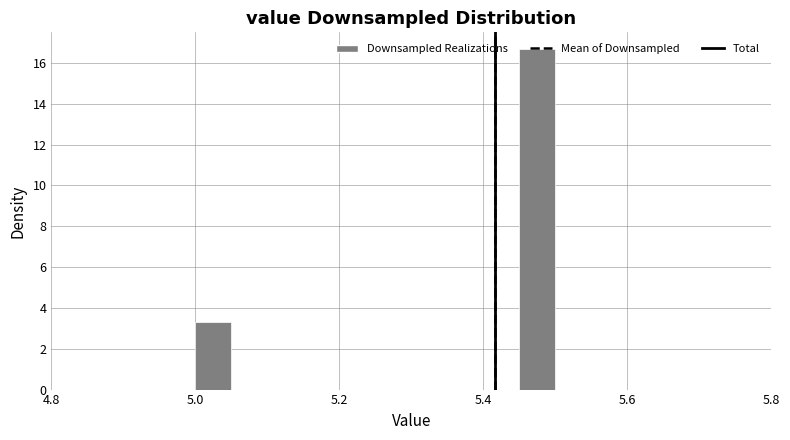

Read against the x-axis, roughly where is the centre of the tallest bar?

5.48